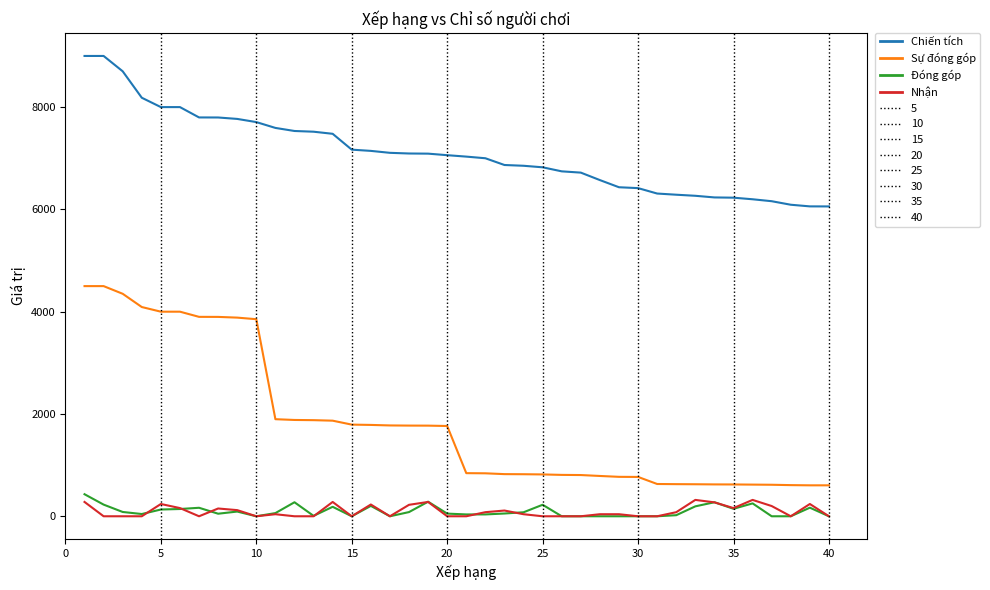

What is the difference between the second highest and minimum values in the Đóng góp series?

285